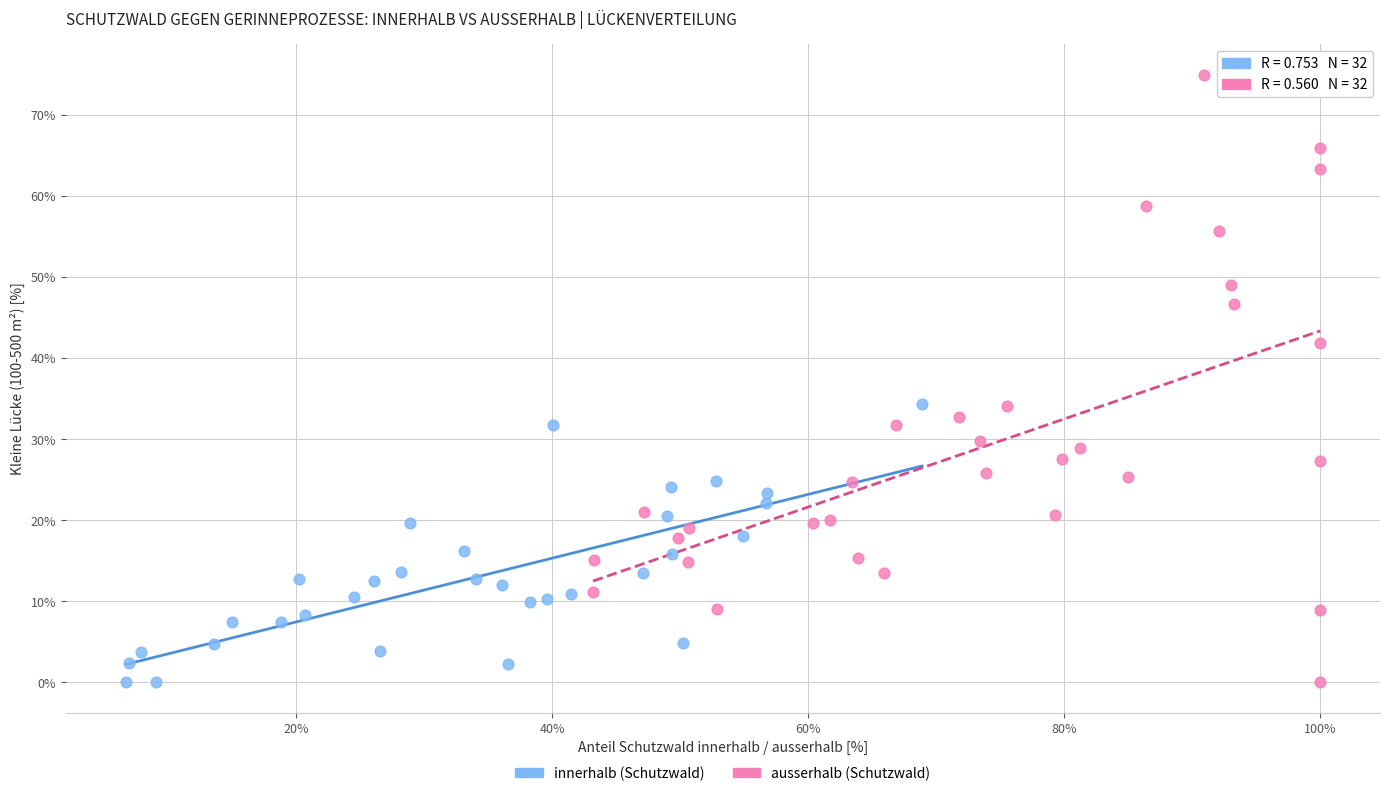

Which series has the widest spread of Y values?

ausserhalb (Schutzwald)